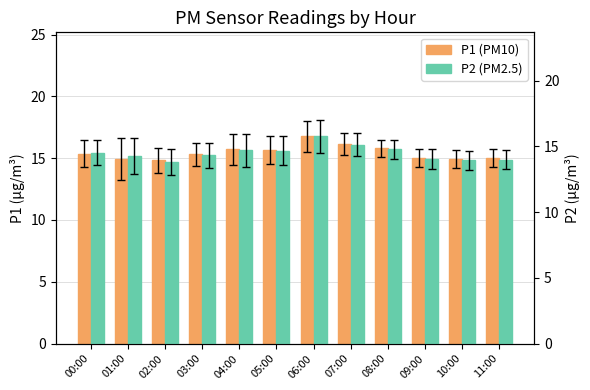

At how many categories does at least one series exceed 15?

8